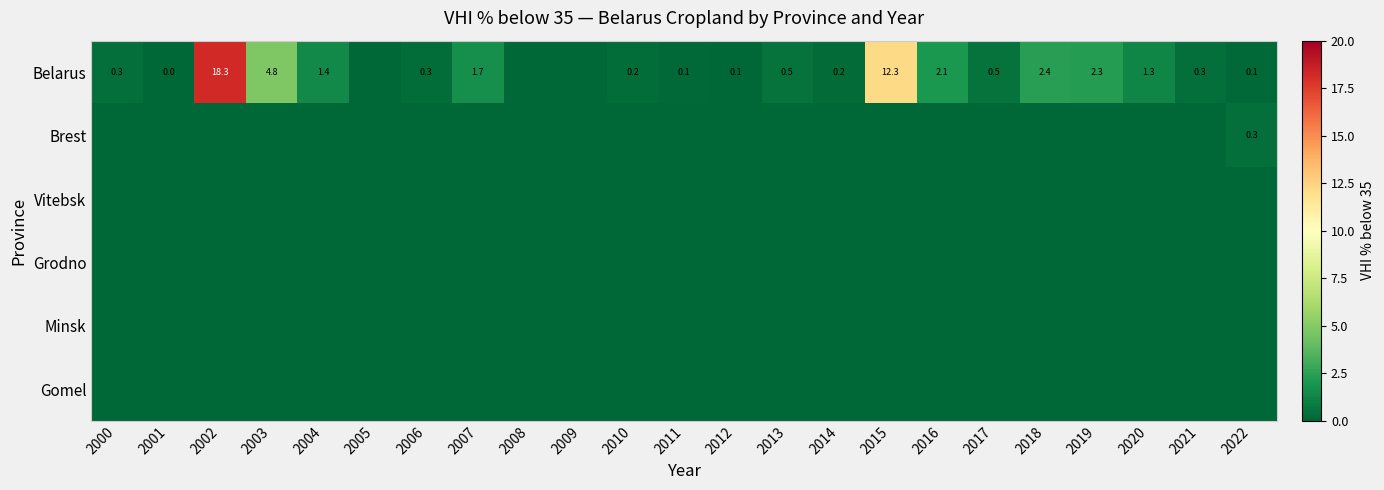

Is the value of Grodno at 2001 greater than the value of Gomel at 2010?

No